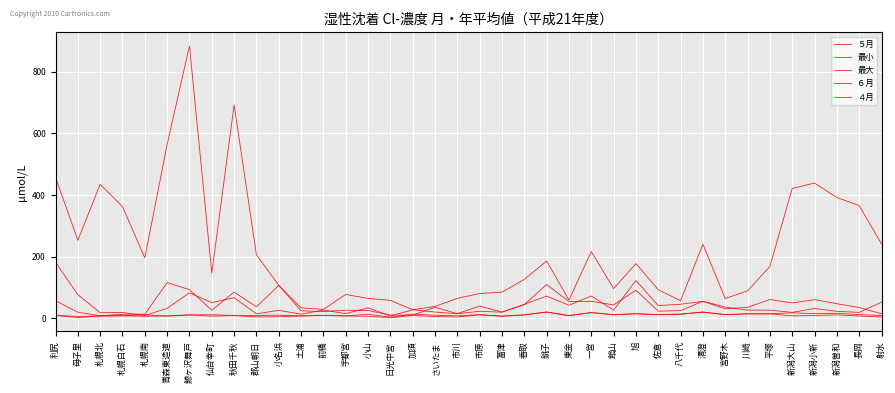

How many lines are shown in the chart?

5